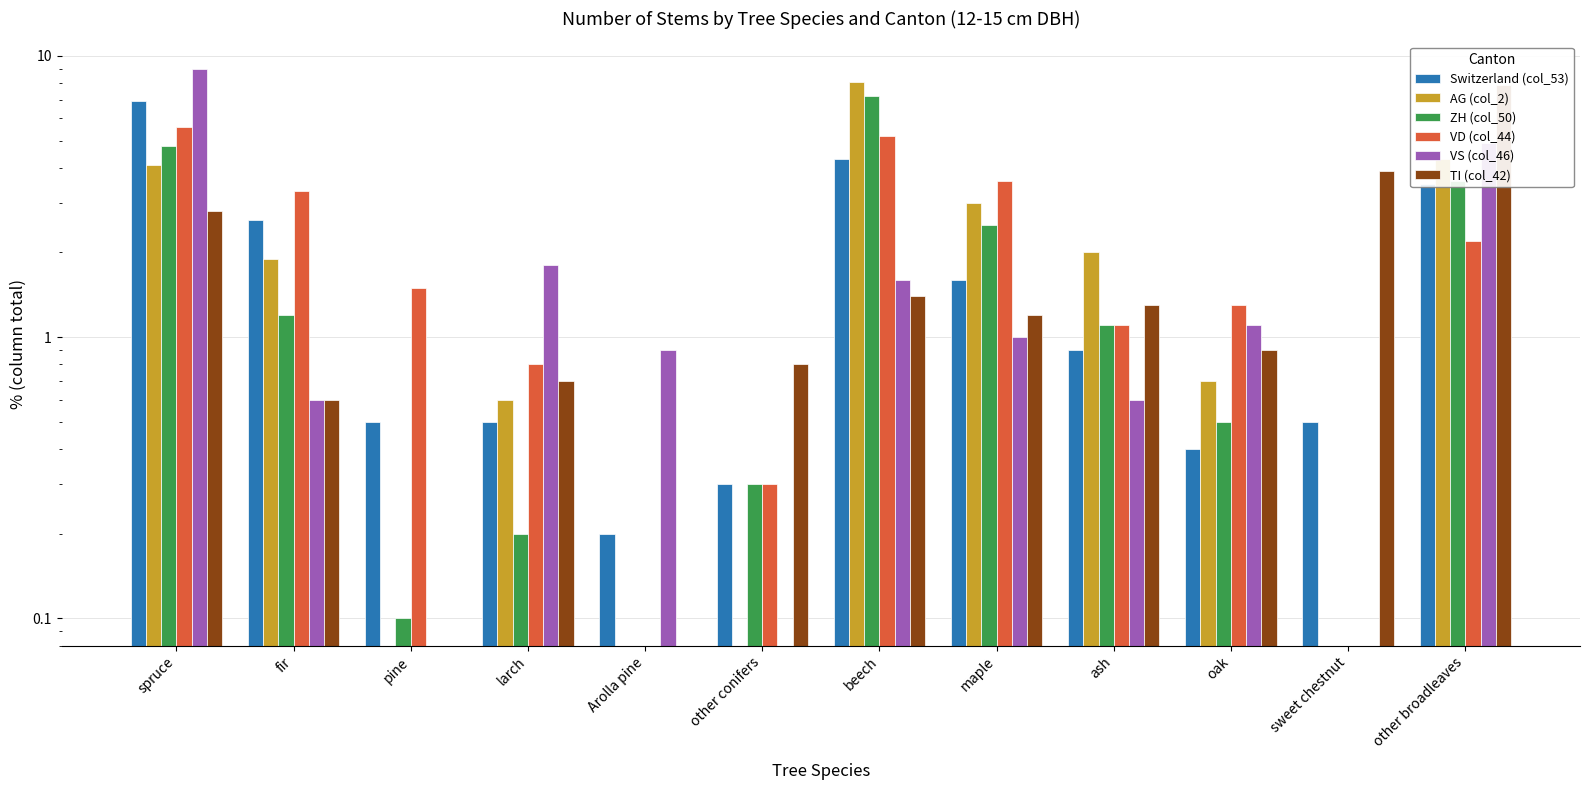

What is the difference between the second highest and second lowest values in the ZH (col_50) series?

4.8